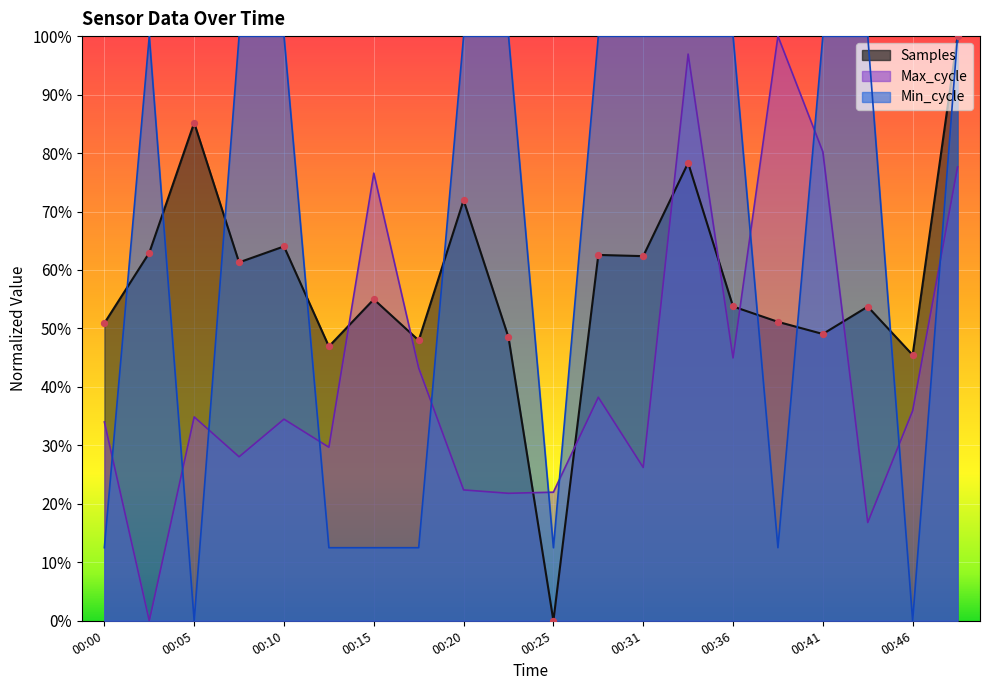

Which series has the widest spread of Y values?

Samples